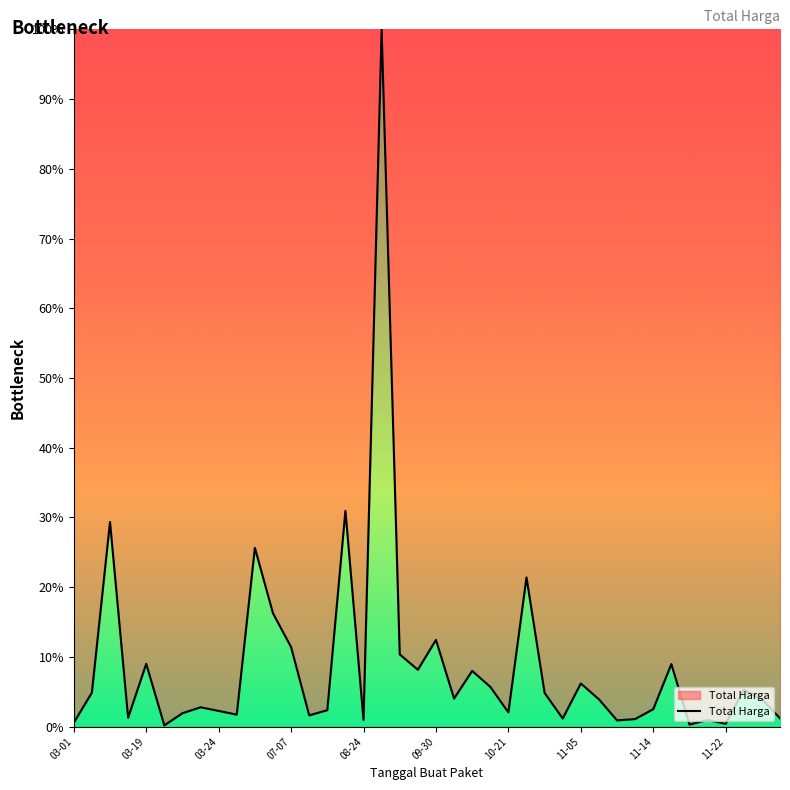

What is the maximum value shown in the chart?

100.0